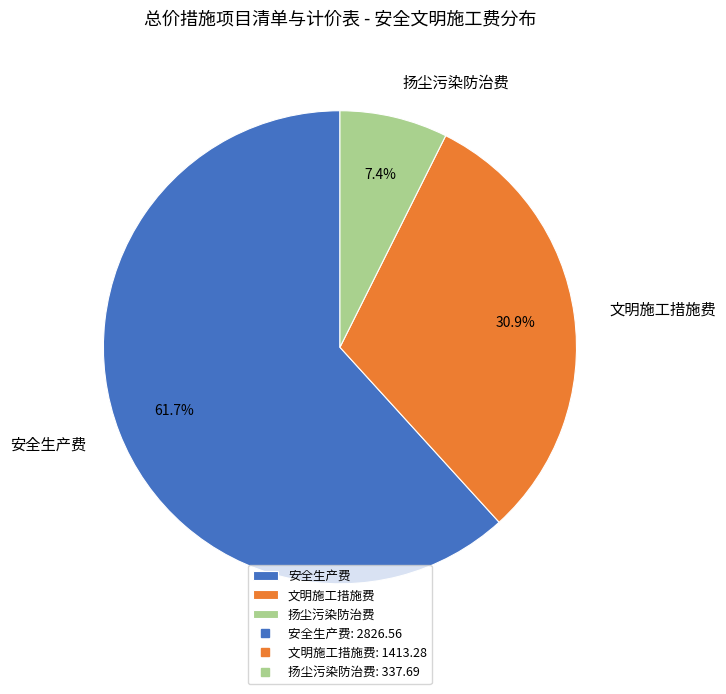

Which slice is the smallest?

扬尘污染防治费